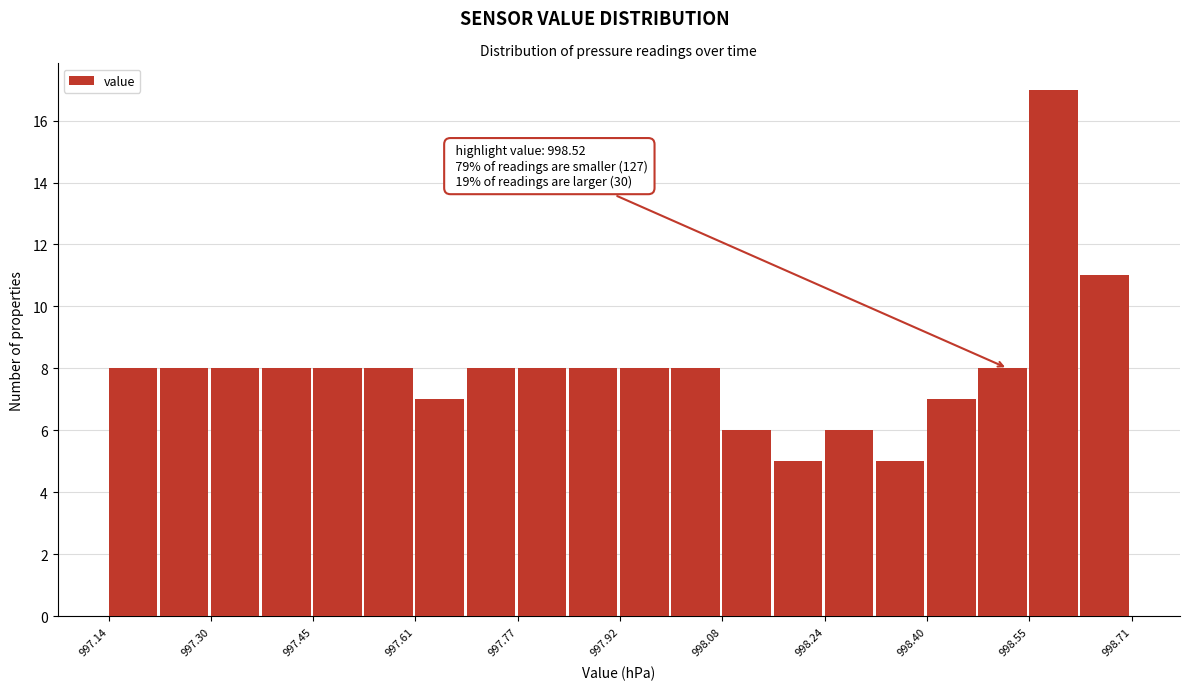

Around what value on the x-axis is the tallest bar? Give the approximate position of its centre, as read against the axis.

998.60